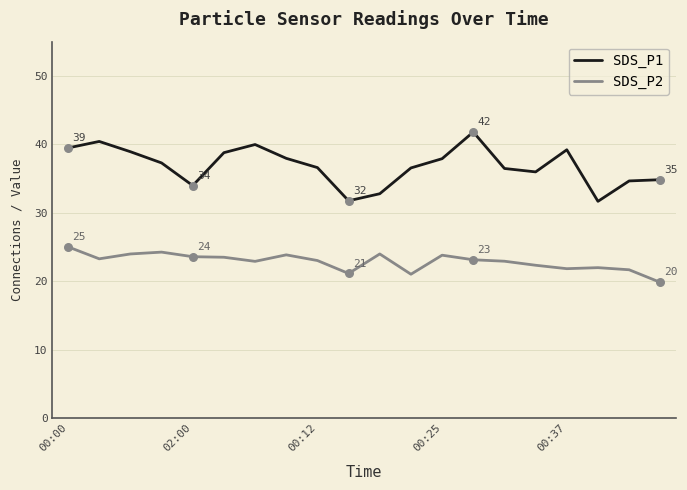

What is the maximum value for SDS_P2?

25.0